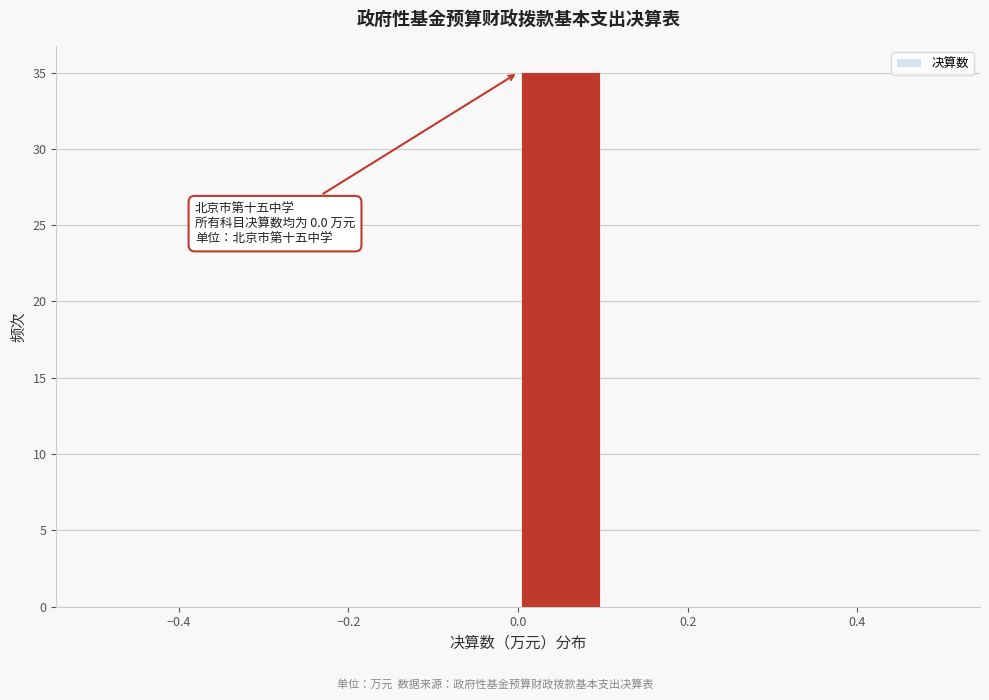

Over which range of the x-axis is the bar tallest?

0.0 to 0.1